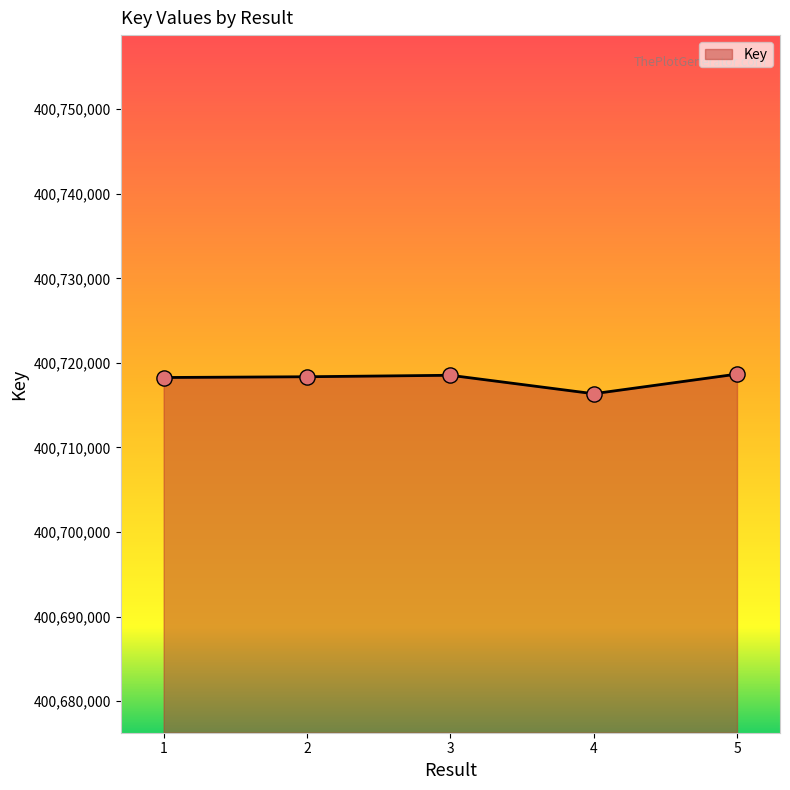

Approximately how many times larger is the value at 4 compared to 3?

1.0